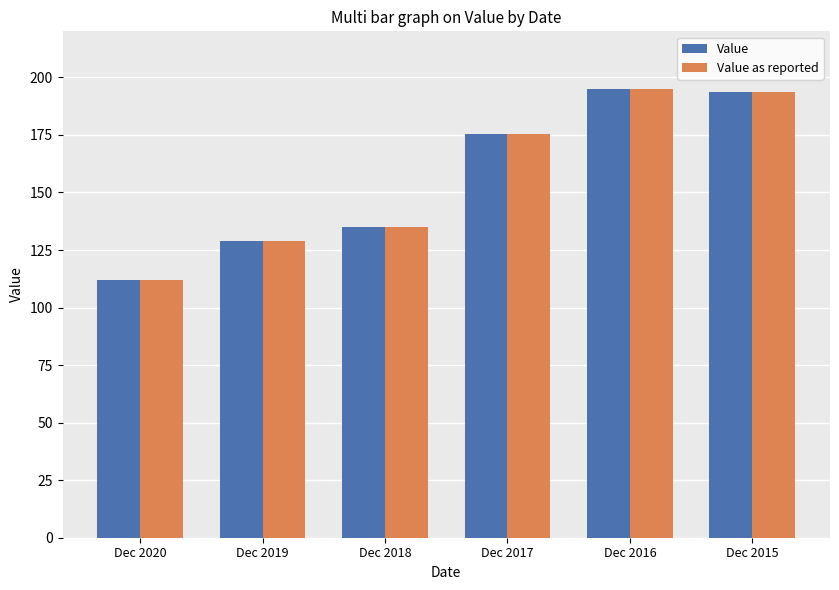

At how many categories does at least one series exceed 149?

3